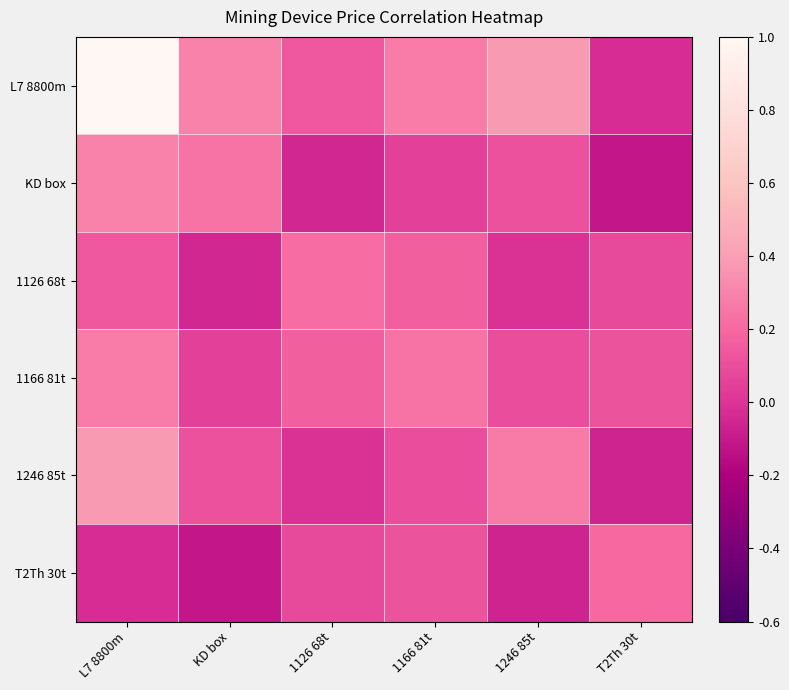

What is the minimum value shown in the chart?

-0.1